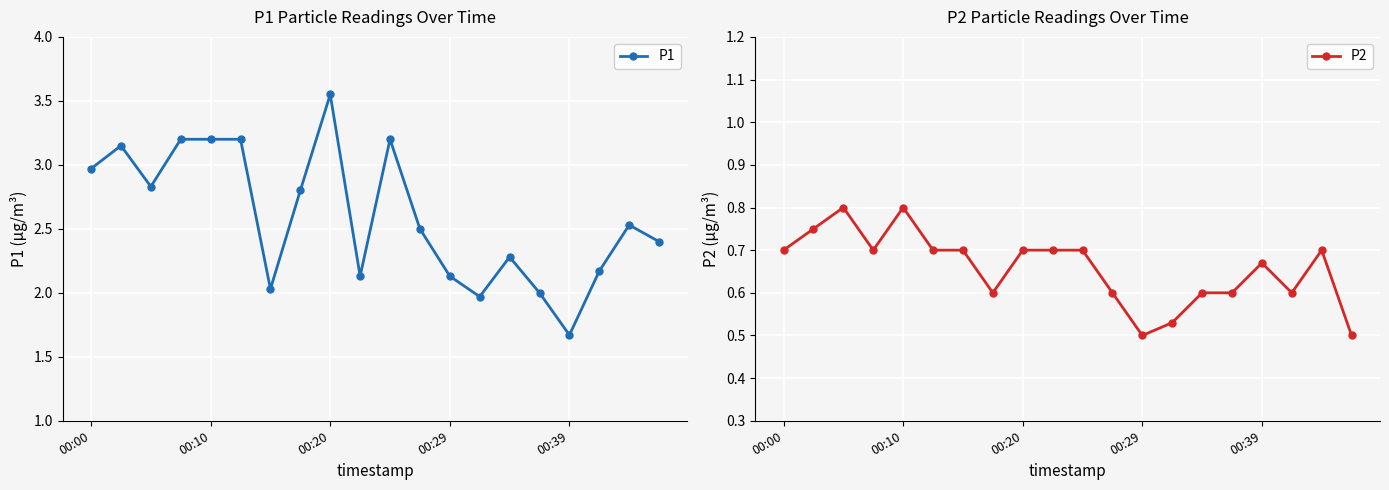

Reading left to right, what are all the values shown in this chart?

P1: 3.0	3.1	2.8	3.2	3.2	3.2	2.0	2.8	3.5	2.1	3.2	2.5	2.1	2.0	2.3	2.0	1.7	2.2	2.5	2.4
P2: 0.7	0.8	0.8	0.7	0.8	0.7	0.7	0.6	0.7	0.7	0.7	0.6	0.5	0.5	0.6	0.6	0.7	0.6	0.7	0.5